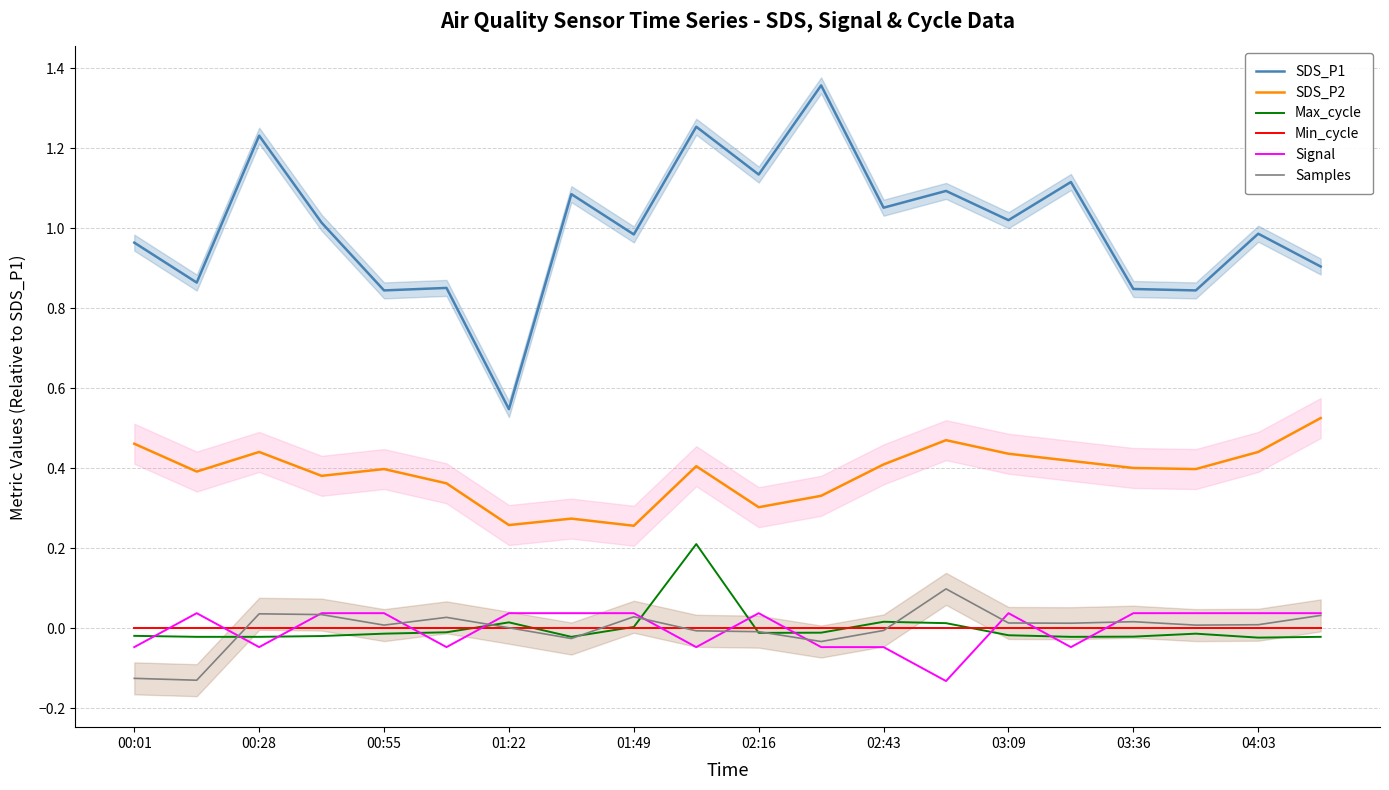

True or false: Samples and SDS_P2 intersect in this chart.

False